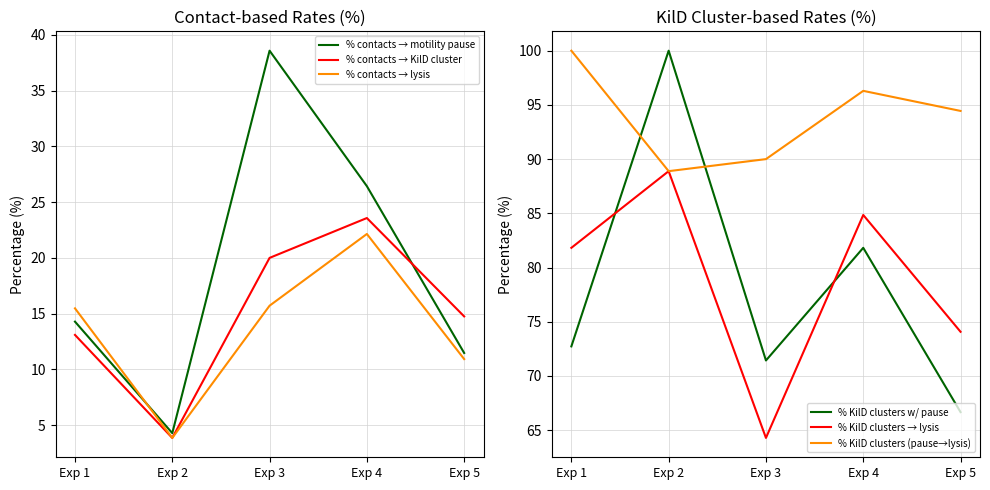

How many interior local valleys does the % KilD clusters → lysis series have?

1